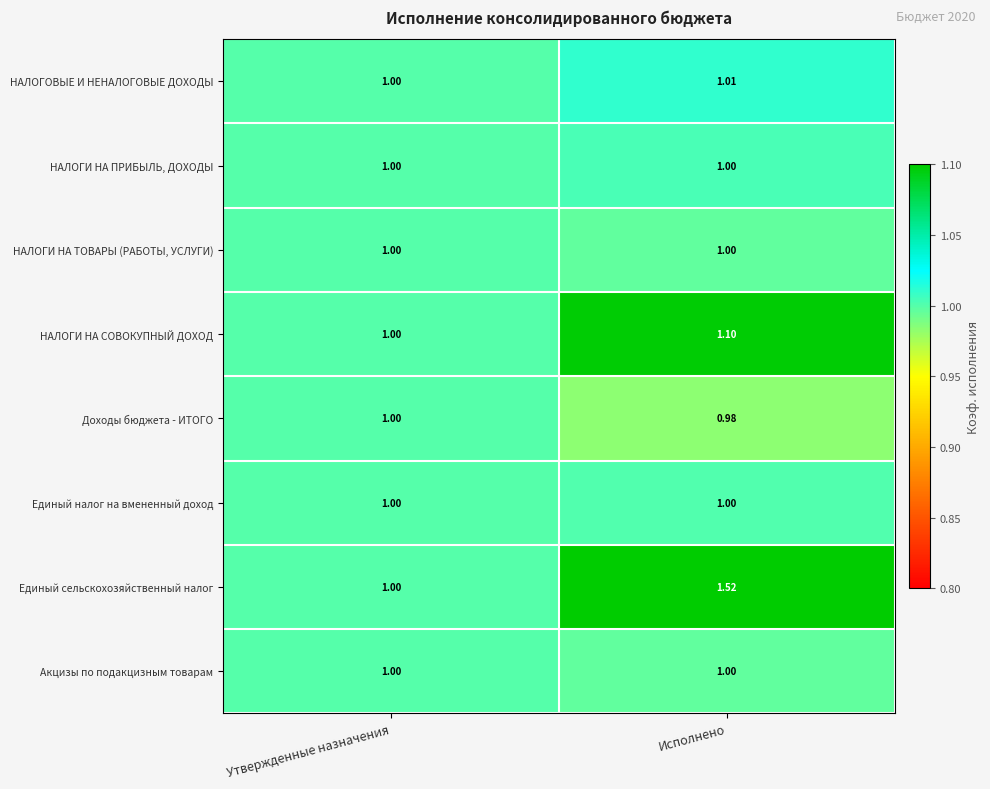

Which label corresponds to the largest value in the chart?

Исполнено